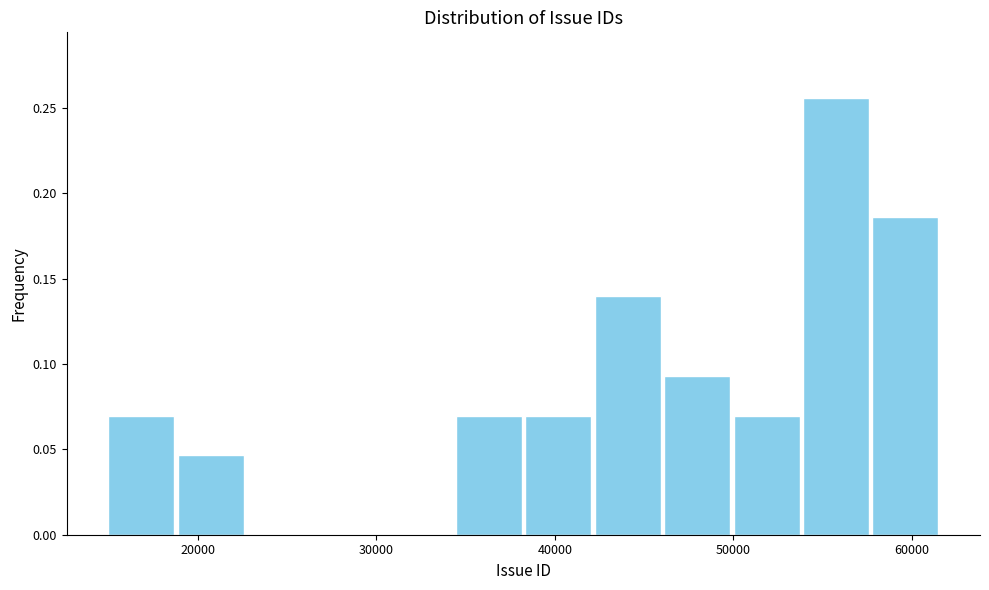

Around what value on the x-axis is the tallest bar? Give the approximate position of its centre, as read against the axis.

56000